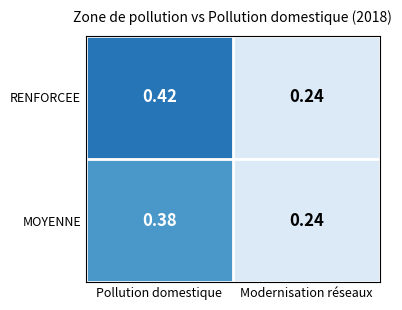

Which series changed the most between Pollution domestique and Modernisation réseaux?

RENFORCEE